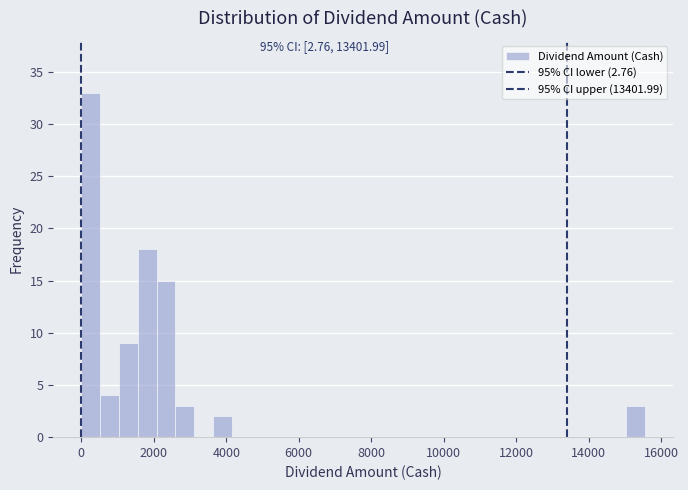

Around what value on the x-axis is the tallest bar? Give the approximate position of its centre, as read against the axis.

200